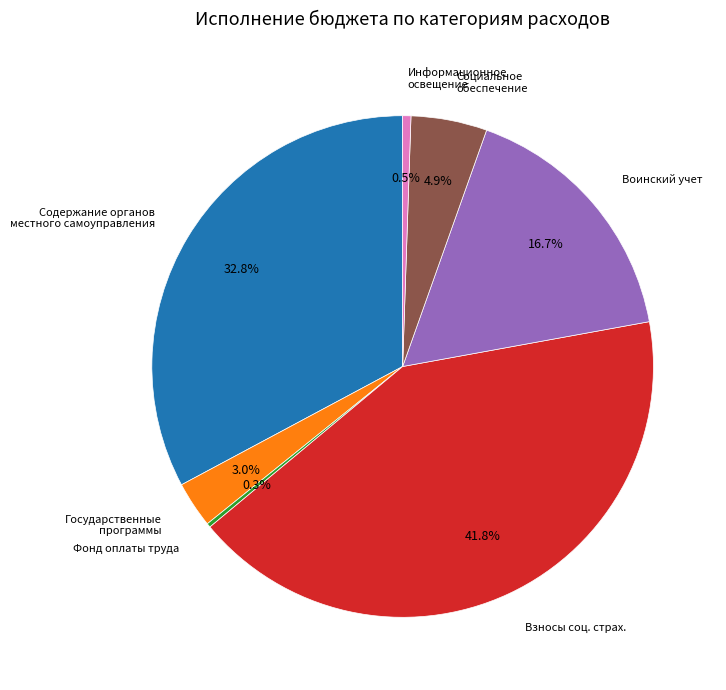

Is there any slice that represents more than half of the pie?

No